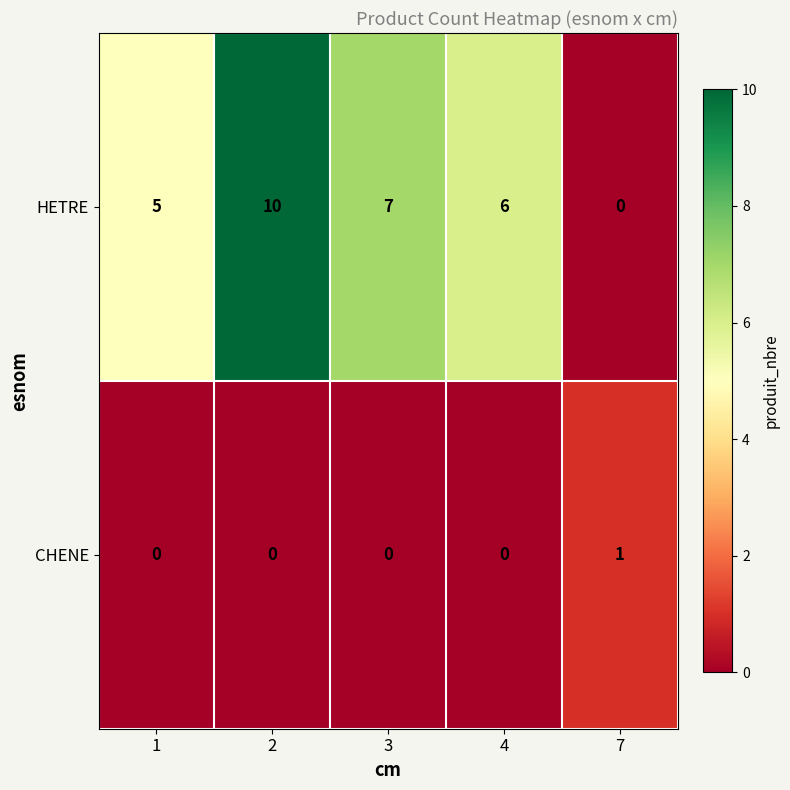

List the labels in order of HETRE value, largest first.

2, 3, 4, 1, 7